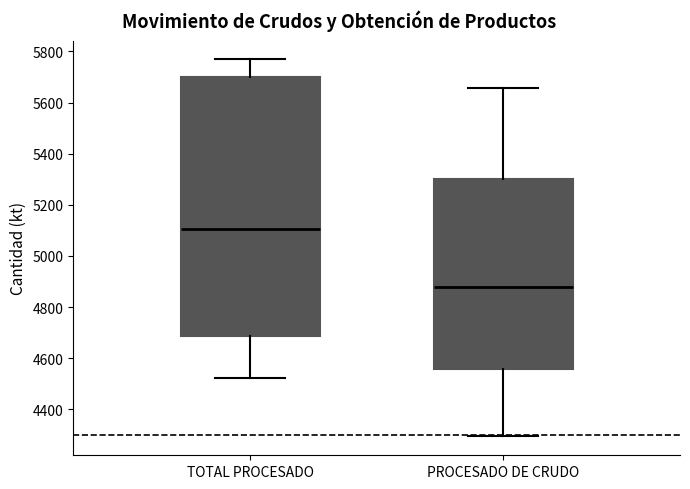

Comparing the boxes themselves (not the whiskers), which one is the tallest?

TOTAL PROCESADO